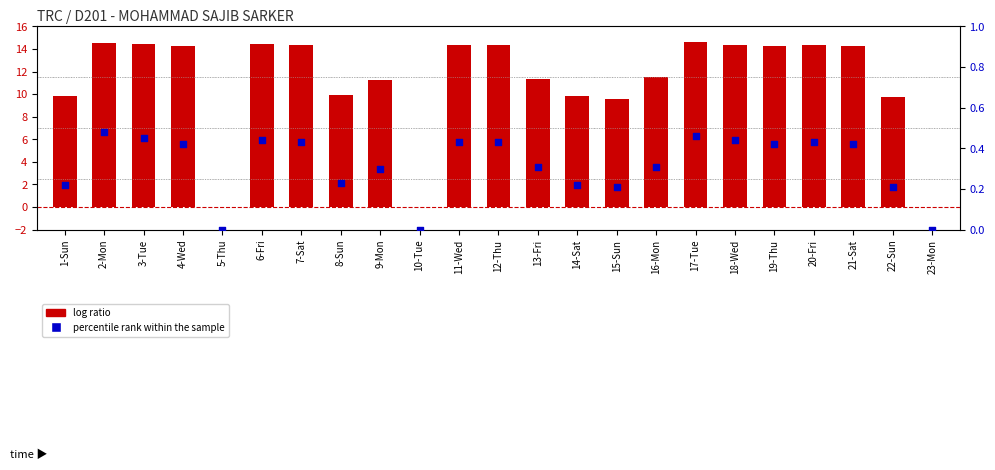

What is the total value across all series at 17-Tue?

15.0